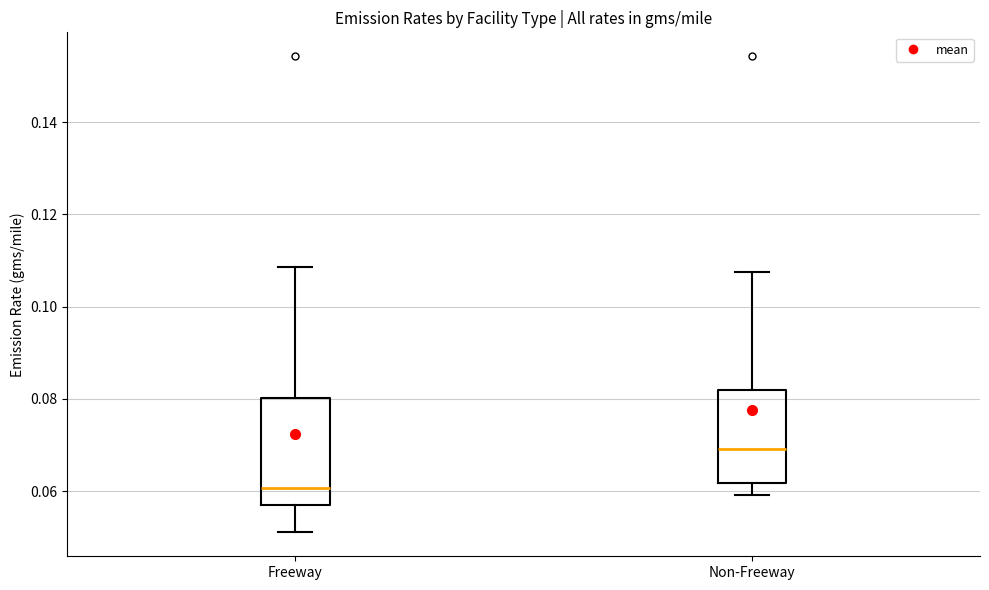

Reading left to right, transcribe this box plot: for each box, give where its median line is, the range the box spans, and where its two whiskers end, as read against the y-axis. The values are not printed on the chart, so give them approximately, as read against the axis.

Freeway: median 0.060, box 0.056 to 0.080, whiskers 0.052 to 0.108
Non-Freeway: median 0.070, box 0.062 to 0.082, whiskers 0.060 to 0.108